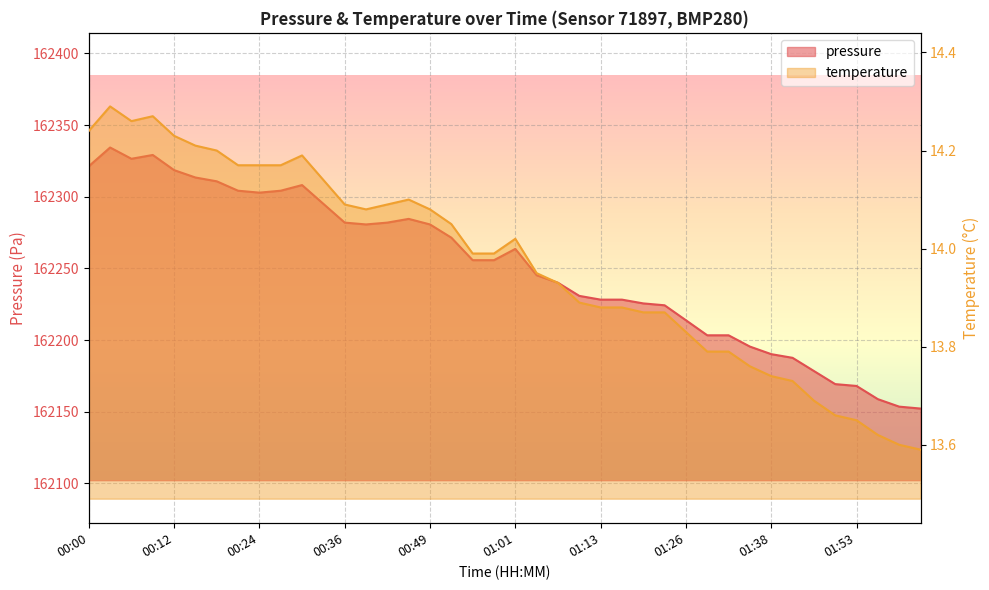

True or false: pressure and temperature intersect in this chart.

False